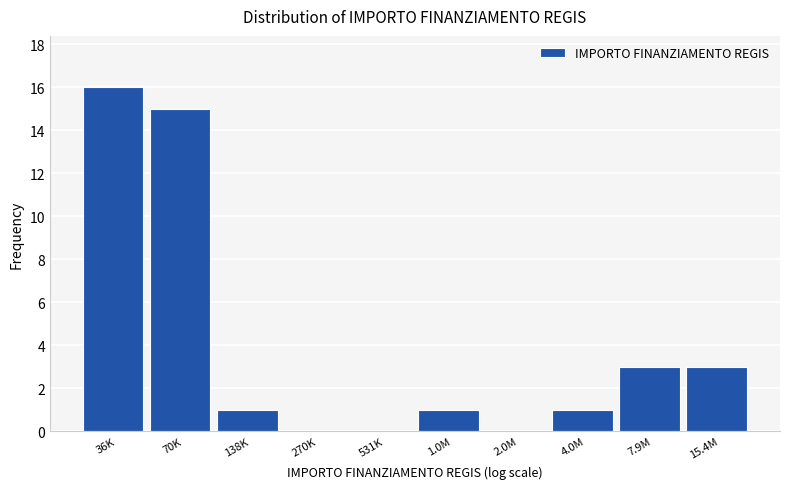

Reading right to left, what are all the values shown in this chart?

15.4M=3	7.9M=3	4.0M=1	2.0M=0	1.0M=1	531K=0	270K=0	138K=1	70K=15	36K=16